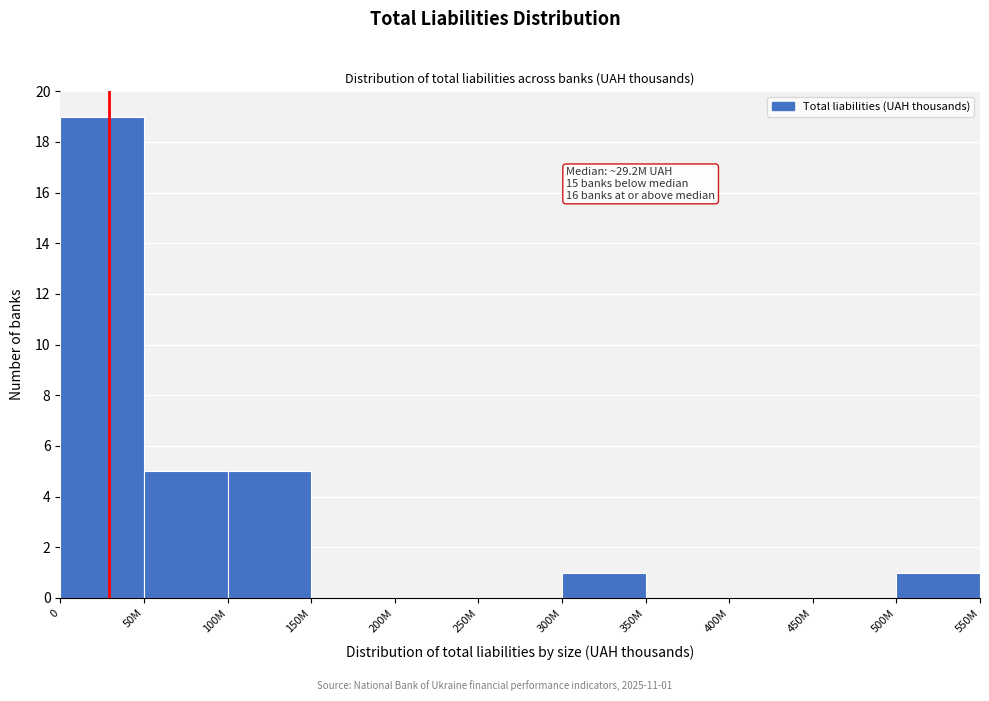

Reading right to left, what are all the values shown in this chart?

500M=1	450M=0	400M=0	350M=0	300M=1	250M=0	200M=0	150M=0	100M=5	50M=5	0=19